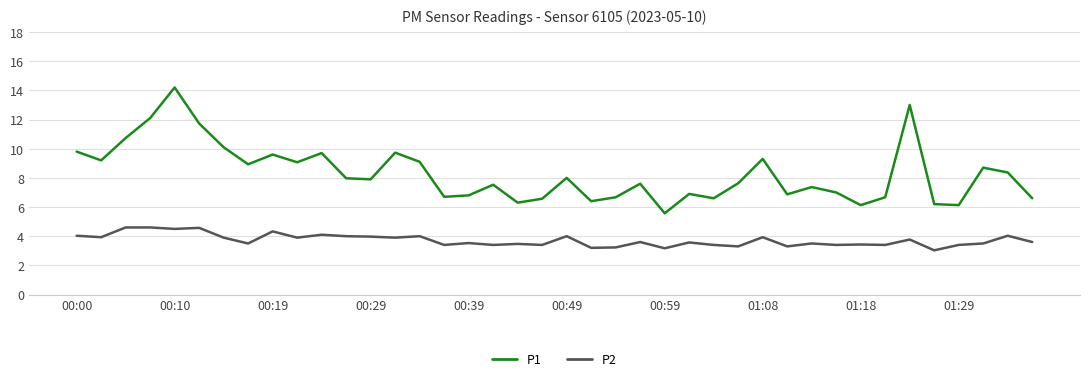

True or false: P1 and P2 intersect in this chart.

False